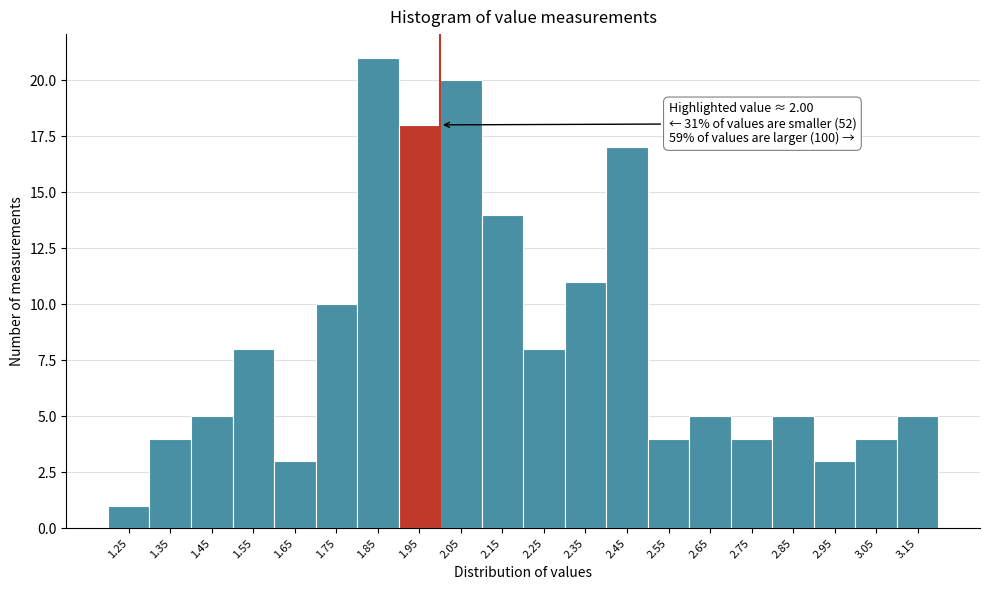

Reading left to right, list all the values displayed in this chart.

1.25=1	1.35=4	1.45=5	1.55=8	1.65=3	1.75=10	1.85=21	1.95=18	2.05=20	2.15=14	2.25=8	2.35=11	2.45=17	2.55=4	2.65=5	2.75=4	2.85=5	2.95=3	3.05=4	3.15=5